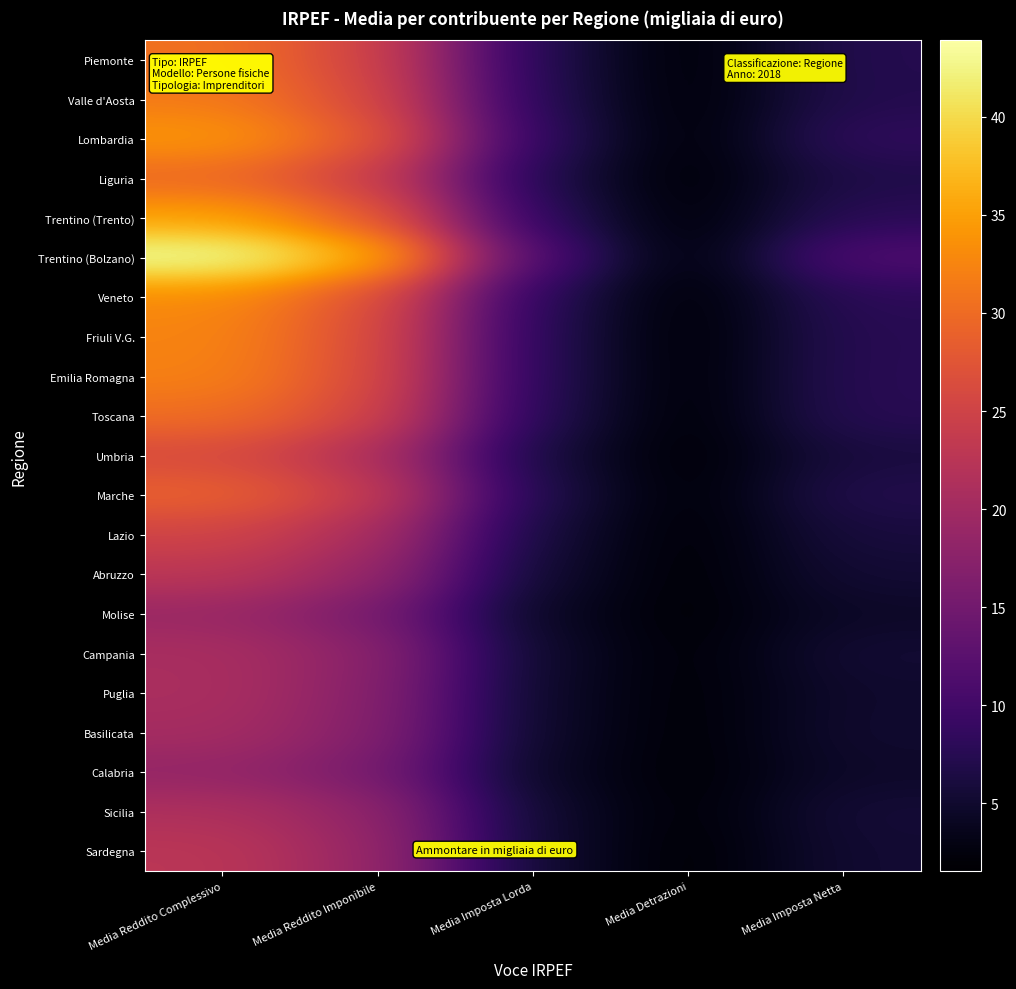

How many series are shown in this chart?

21